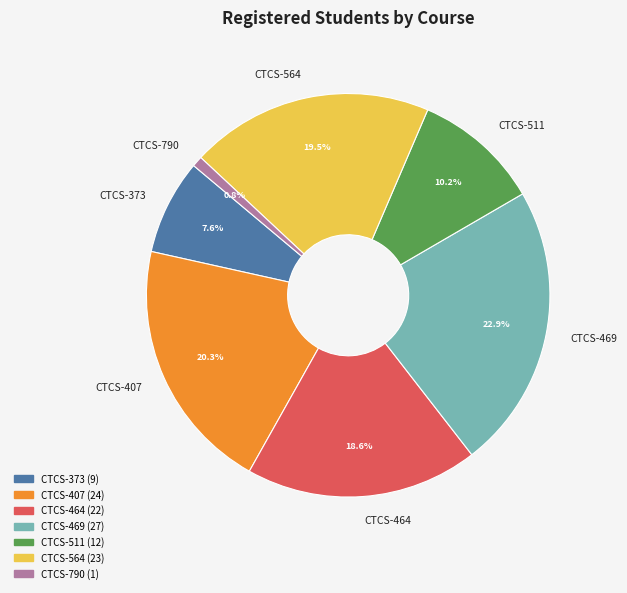

How many segments does this pie chart have?

7